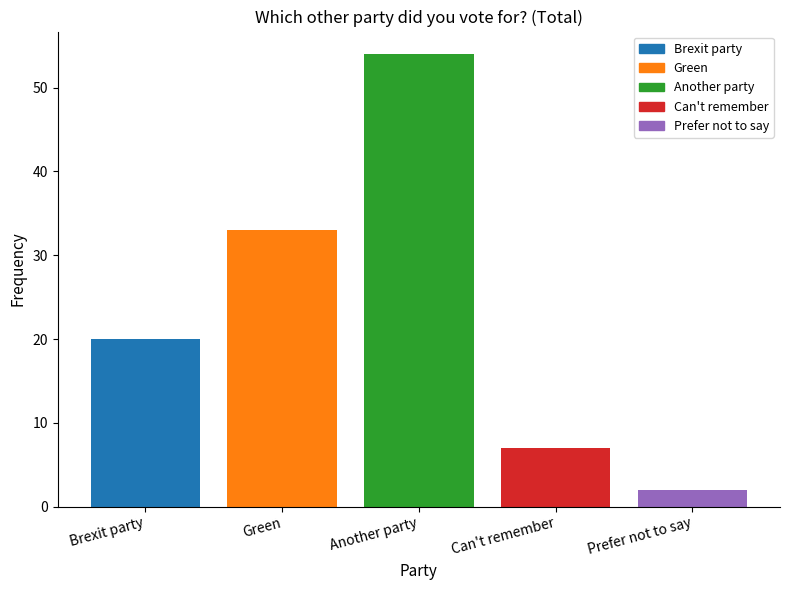

How many distinct data groups are displayed?

1